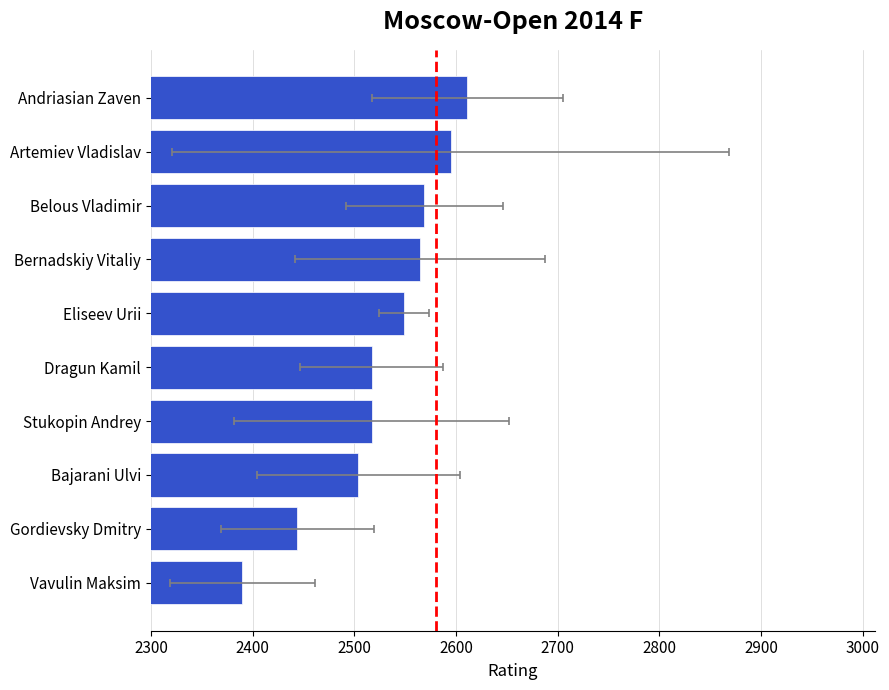

What is the value of the 4th bar from the left?

2517